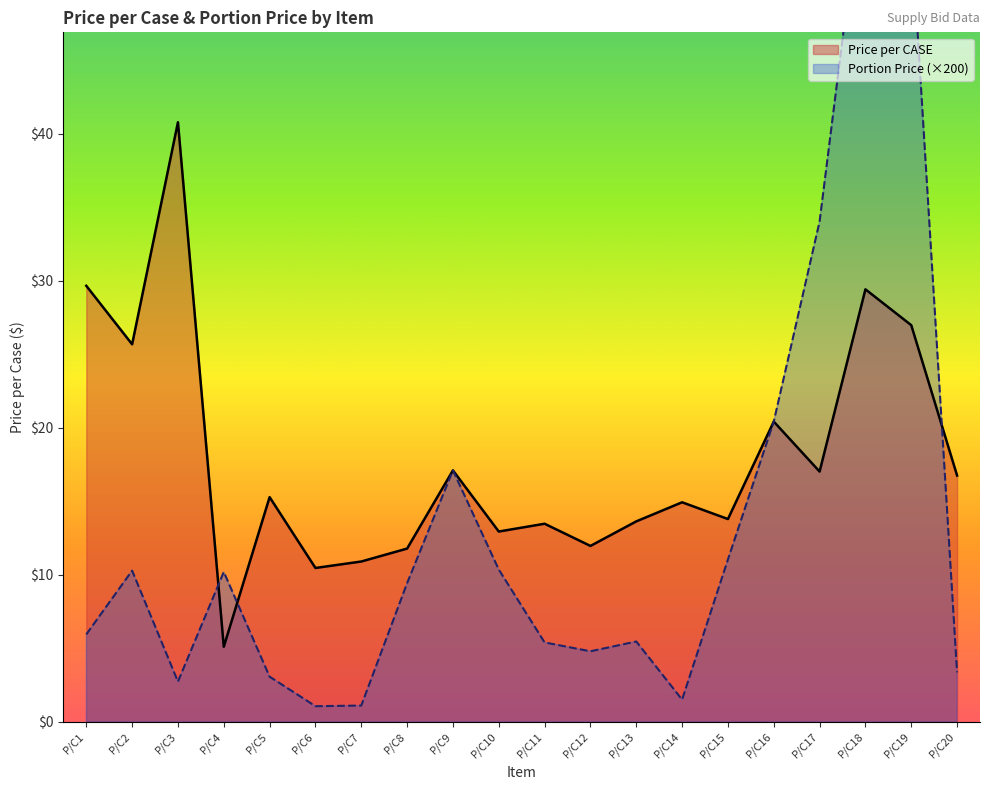

Where is the first local minimum for Portion Price?

P/C3